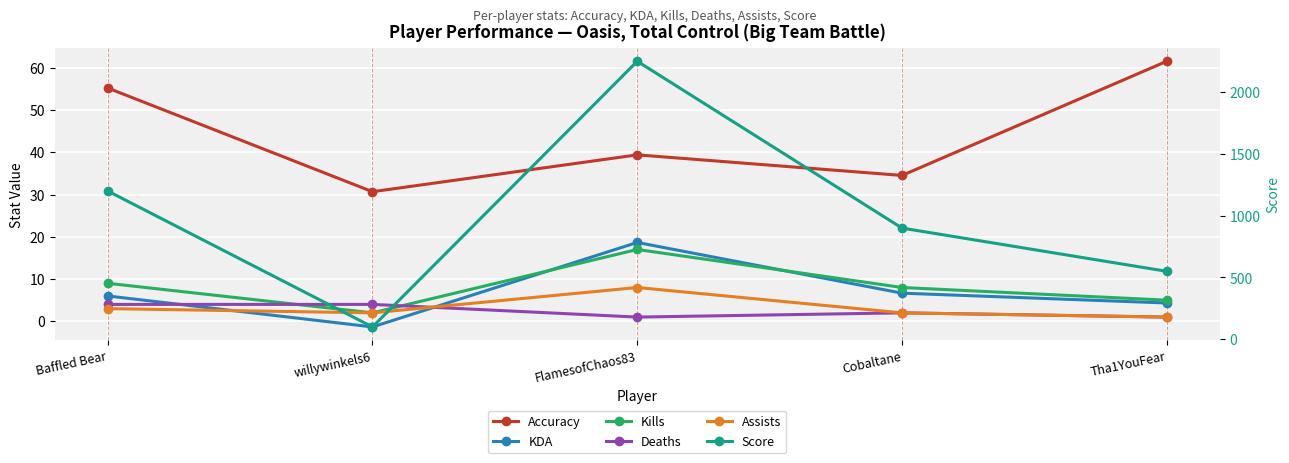

True or false: Accuracy and Deaths cross at least once.

False